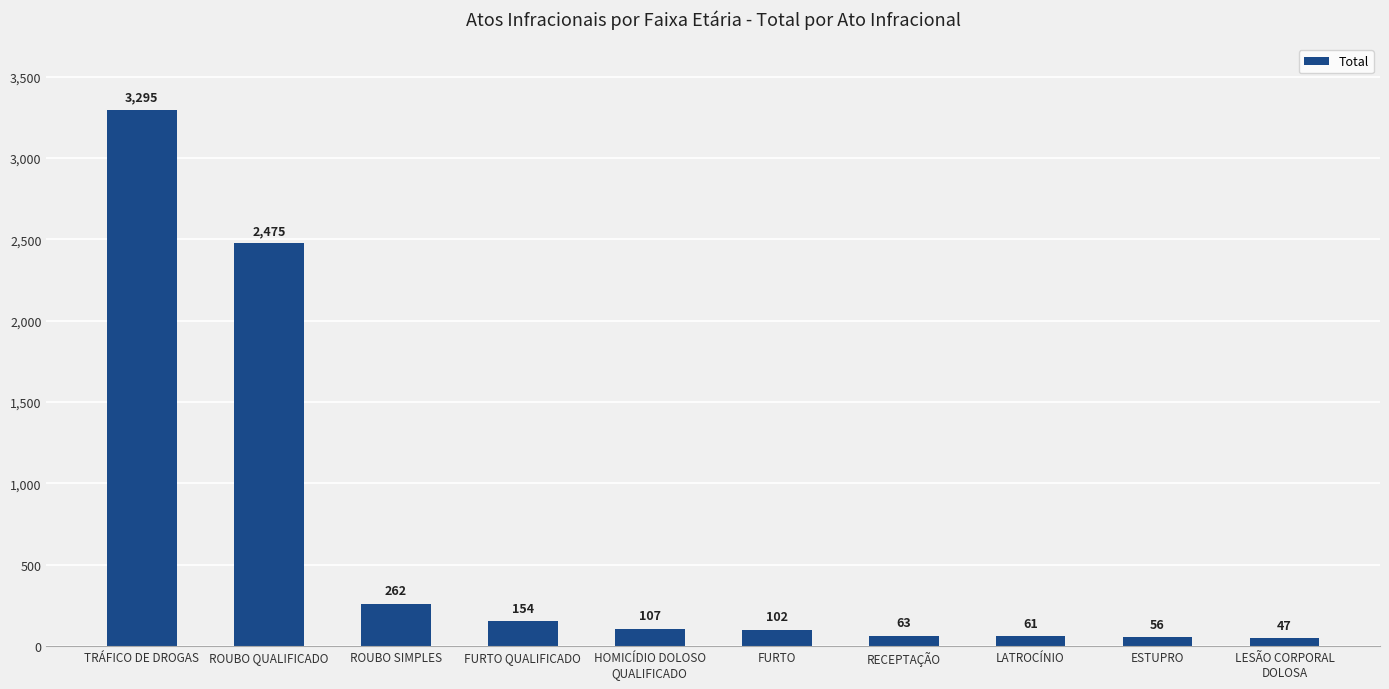

Which category has the highest value across all series?

TRÁFICO DE DROGAS